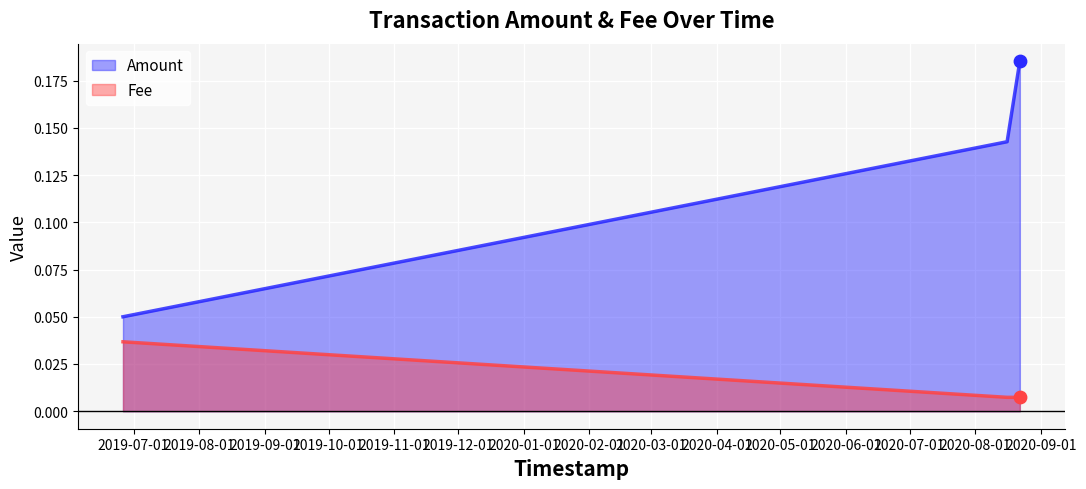

At how many categories does at least one series exceed 0?

3